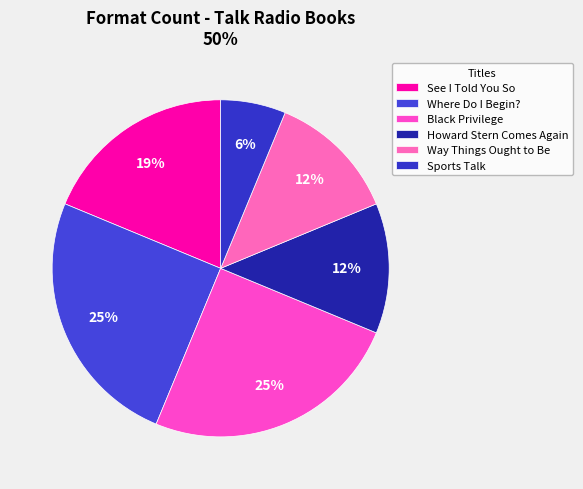

To the nearest percent, what is the combined percentage of Black Privilege and Sports Talk?

31%